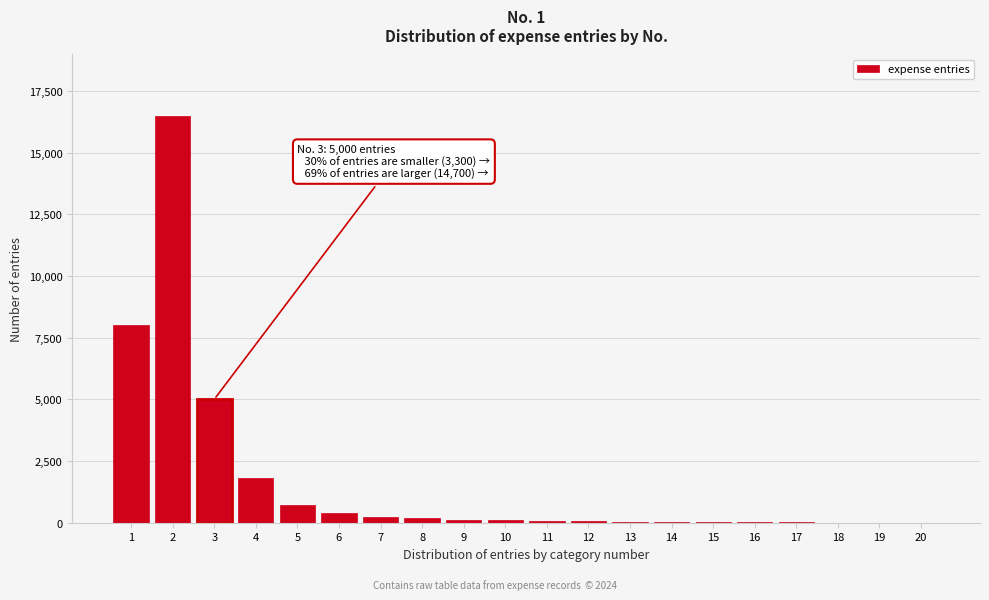

What is the sum of all values?

33351